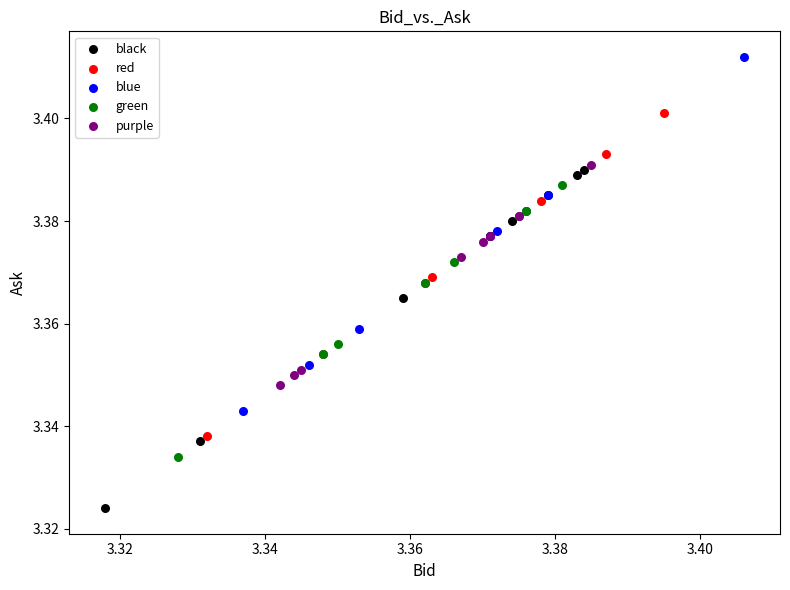

Which series reaches the maximum Y coordinate?

blue